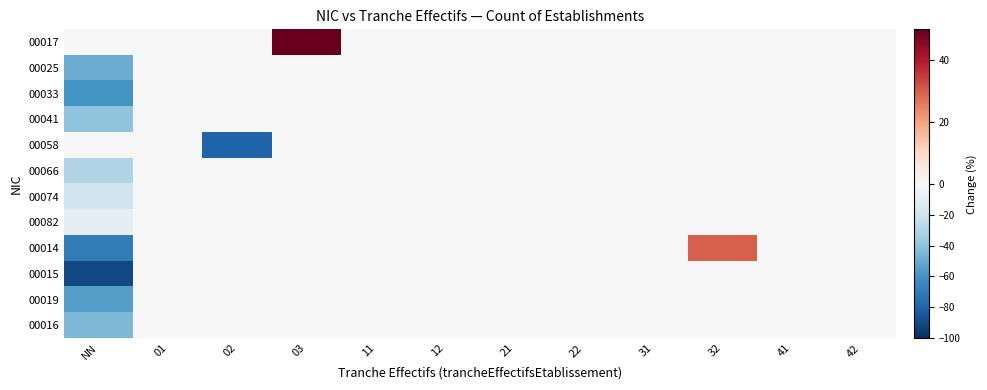

Reading left to right, what are all the values shown in this chart?

00017: NN=0	01=0	02=0	03=85	11=0	12=0	21=0	22=0	31=0	32=0	41=0	42=0
00025: NN=-50	01=0	02=0	03=0	11=0	12=0	21=0	22=0	31=0	32=0	41=0	42=0
00033: NN=-60	01=0	02=0	03=0	11=0	12=0	21=0	22=0	31=0	32=0	41=0	42=0
00041: NN=-40	01=0	02=0	03=0	11=0	12=0	21=0	22=0	31=0	32=0	41=0	42=0
00058: NN=0	01=0	02=-80	03=0	11=0	12=0	21=0	22=0	31=0	32=0	41=0	42=0
00066: NN=-30	01=0	02=0	03=0	11=0	12=0	21=0	22=0	31=0	32=0	41=0	42=0
00074: NN=-20	01=0	02=0	03=0	11=0	12=0	21=0	22=0	31=0	32=0	41=0	42=0
00082: NN=-10	01=0	02=0	03=0	11=0	12=0	21=0	22=0	31=0	32=0	41=0	42=0
00014: NN=-70	01=0	02=0	03=0	11=0	12=0	21=0	22=0	31=0	32=30	41=0	42=0
00015: NN=-90	01=0	02=0	03=0	11=0	12=0	21=0	22=0	31=0	32=0	41=0	42=0
00019: NN=-55	01=0	02=0	03=0	11=0	12=0	21=0	22=0	31=0	32=0	41=0	42=0
00016: NN=-45	01=0	02=0	03=0	11=0	12=0	21=0	22=0	31=0	32=0	41=0	42=0